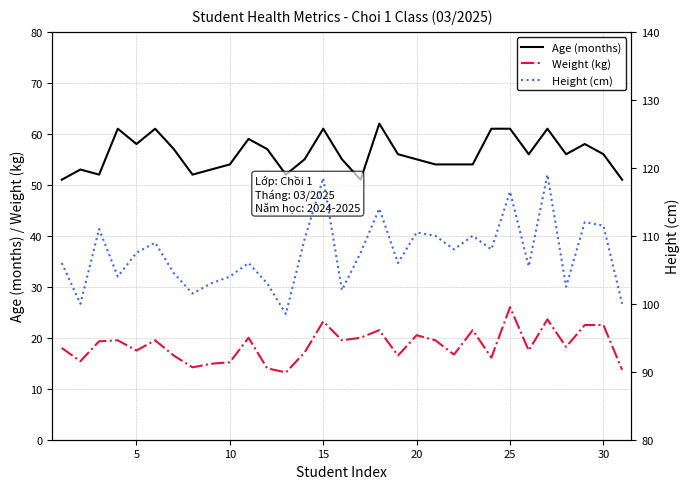

At how many categories does at least one series exceed 118?

2